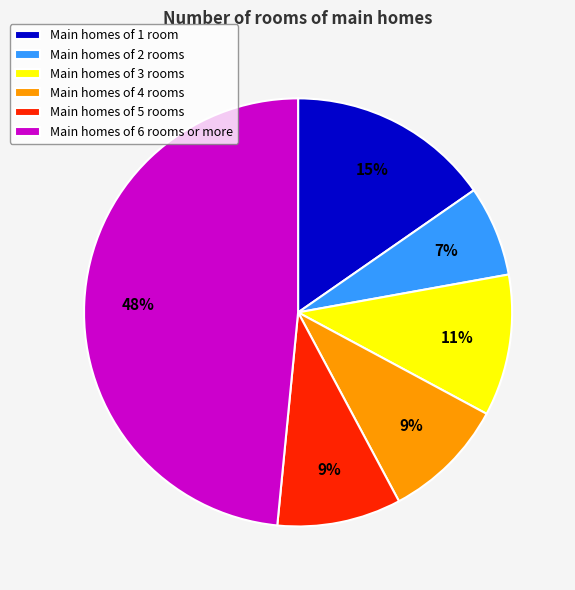

Is the sum of Main homes of 6 rooms or more and Main homes of 2 rooms greater than half?

Yes